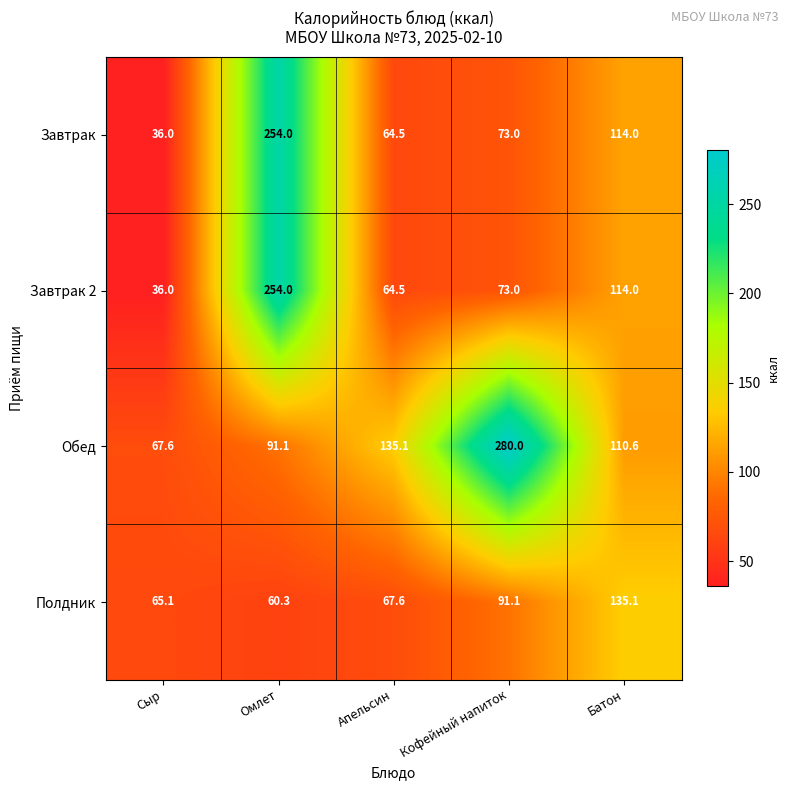

How many categories are shown in the chart?

5